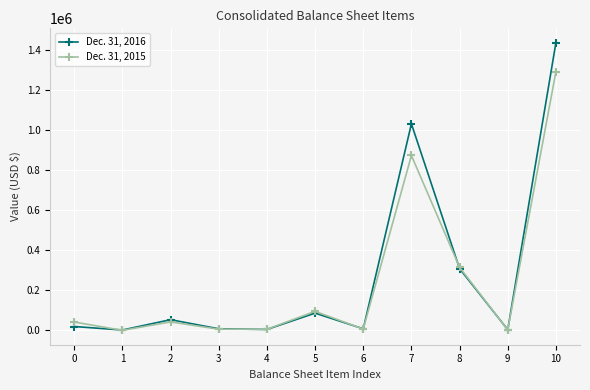

Between 0 and 2, which series saw the biggest shift?

Dec. 31, 2016